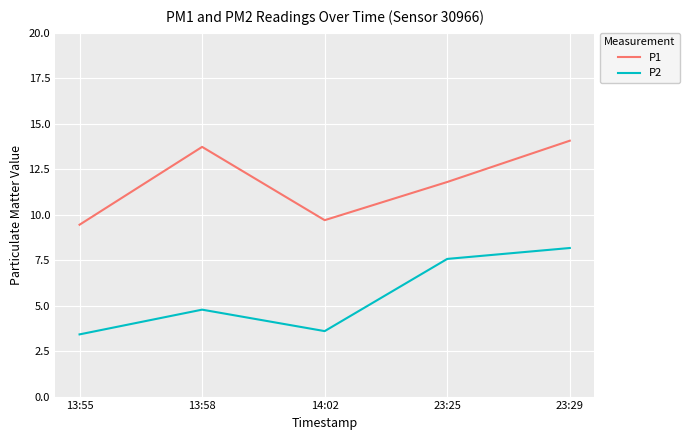

Count the number of categories in the chart.

5